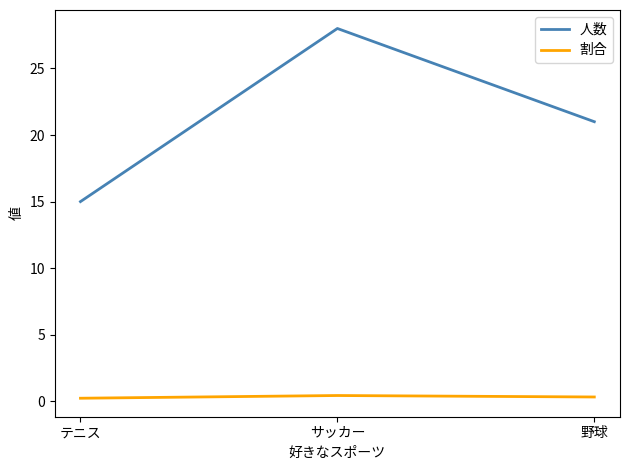

True or false: 人数 has a value of 15.0 at テニス.

True